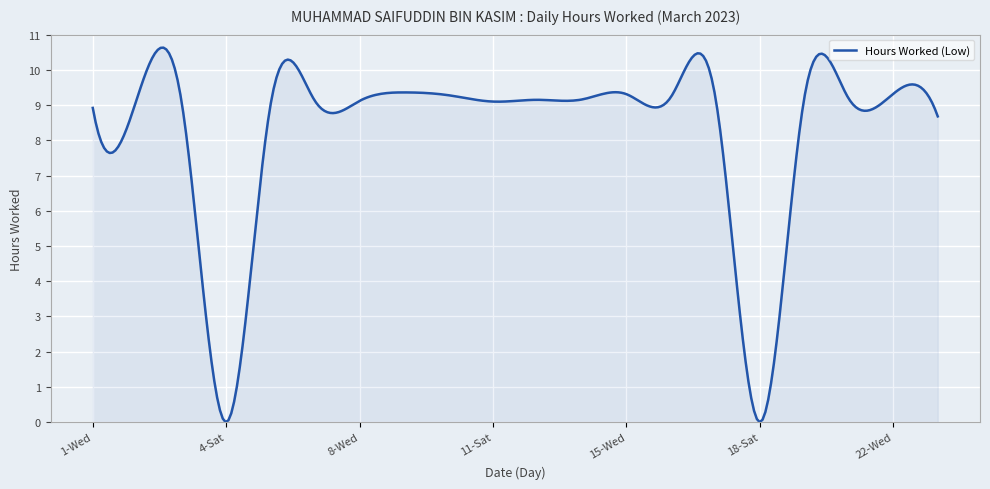

What is the maximum value shown in the chart?

10.6